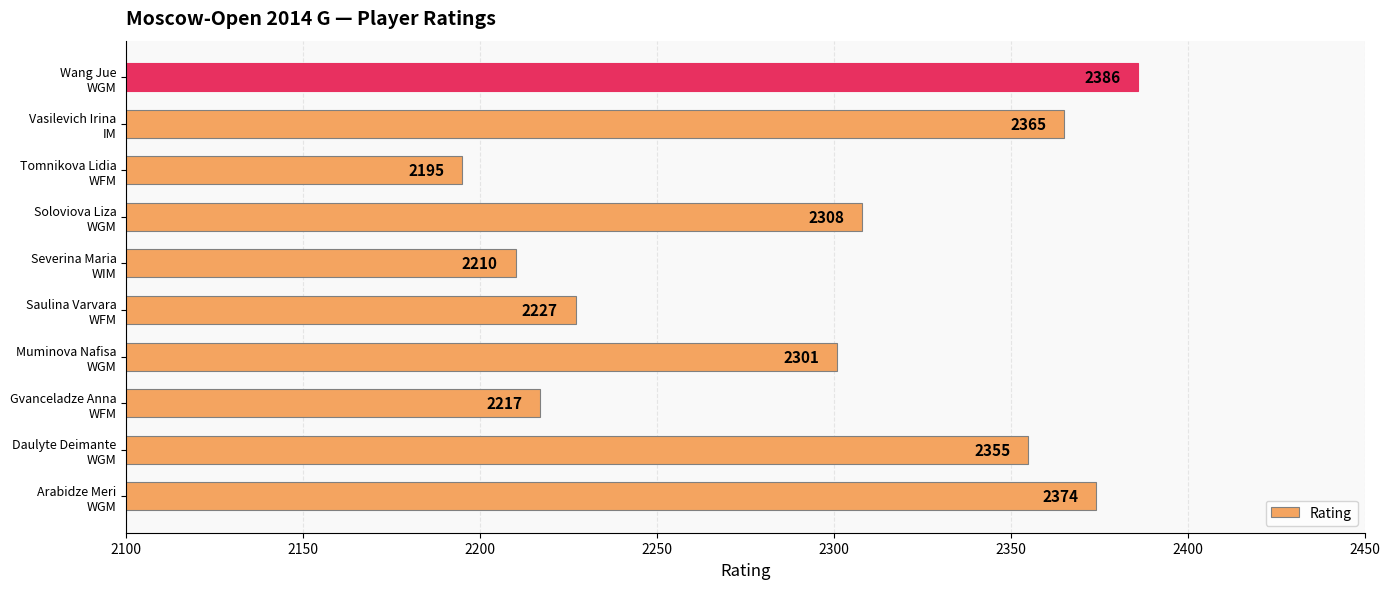

Rank the categories by value from highest to lowest.

Wang Jue
WGM, Arabidze Meri
WGM, Vasilevich Irina
IM, Daulyte Deimante
WGM, Soloviova Liza
WGM, Muminova Nafisa
WGM, Saulina Varvara
WFM, Gvanceladze Anna
WFM, Severina Maria
WIM, Tomnikova Lidia
WFM